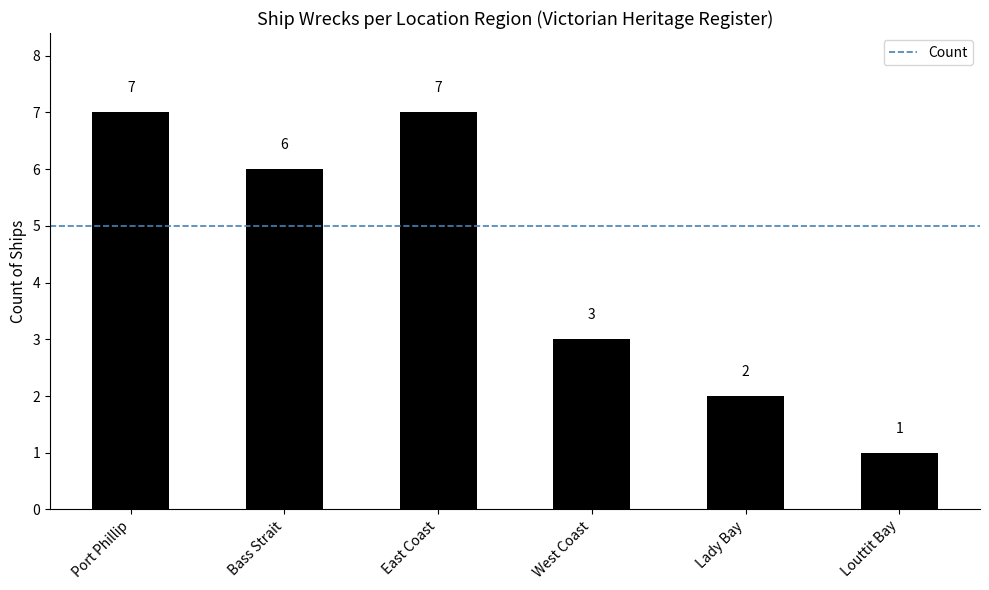

The chart shows a value of 8 at Bass Strait. True or false?

False